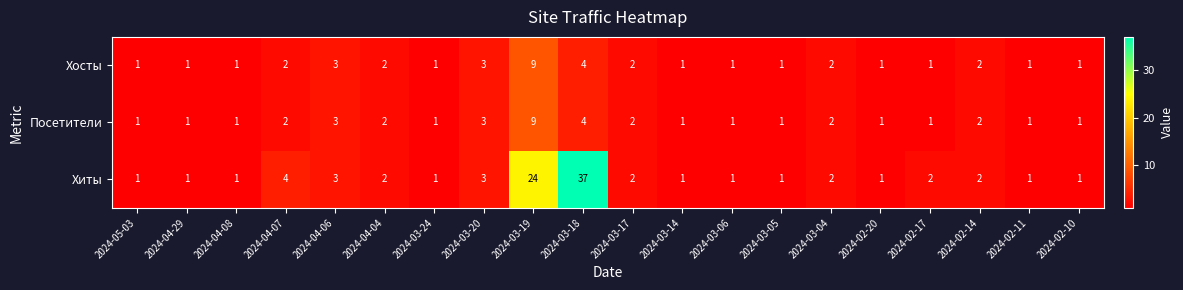

What is the greatest value displayed?

37